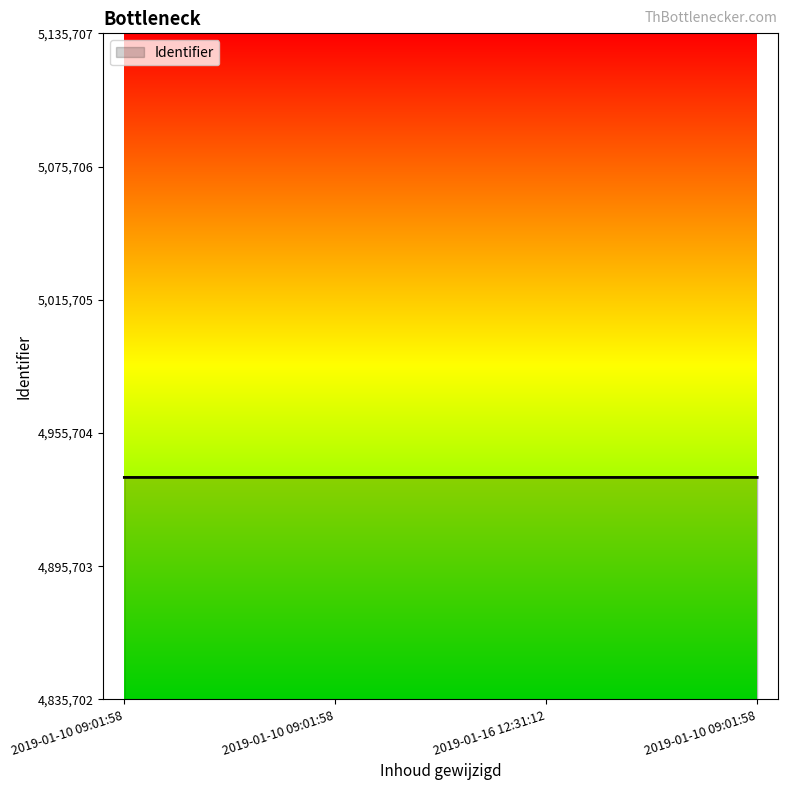

Which has a higher value, 2019-01-10 09:01:58 or 2019-01-10 09:01:58?

2019-01-10 09:01:58